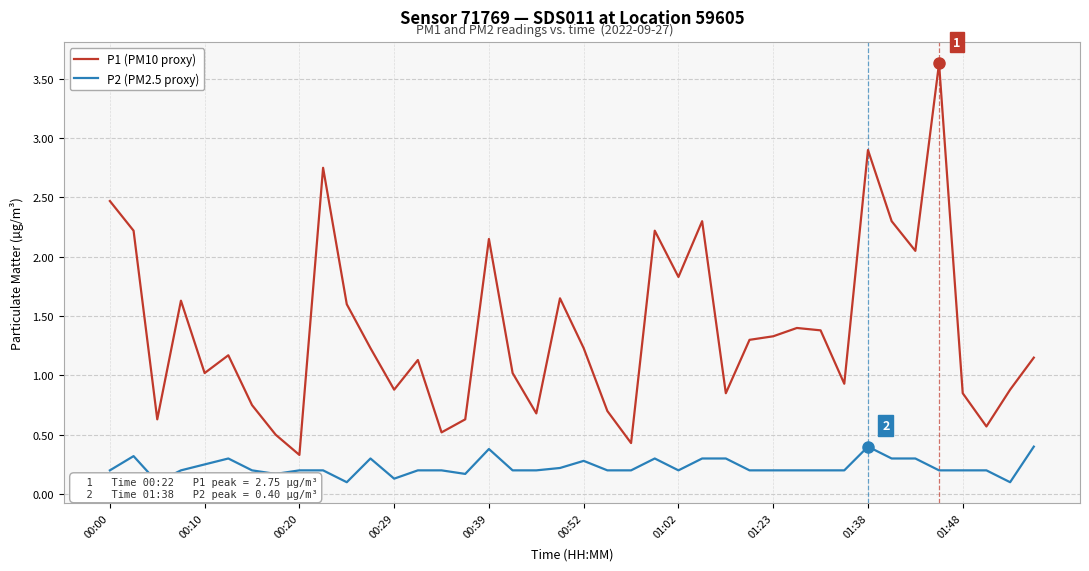

At which label does P1 (PM10 proxy) reach its minimum?

00:20